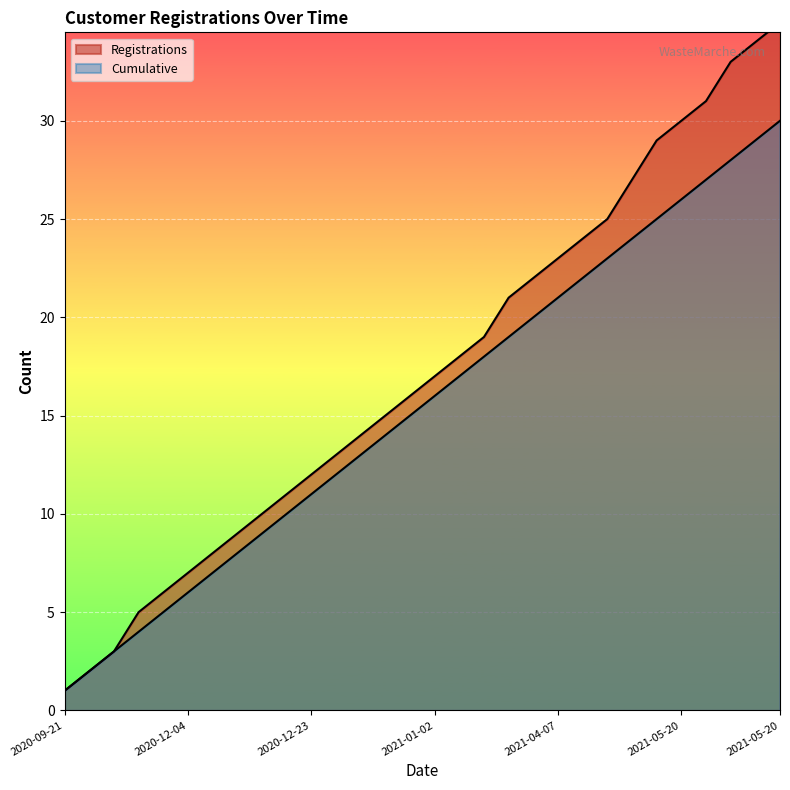

Does the chart display data point markers on the line(s)?

No